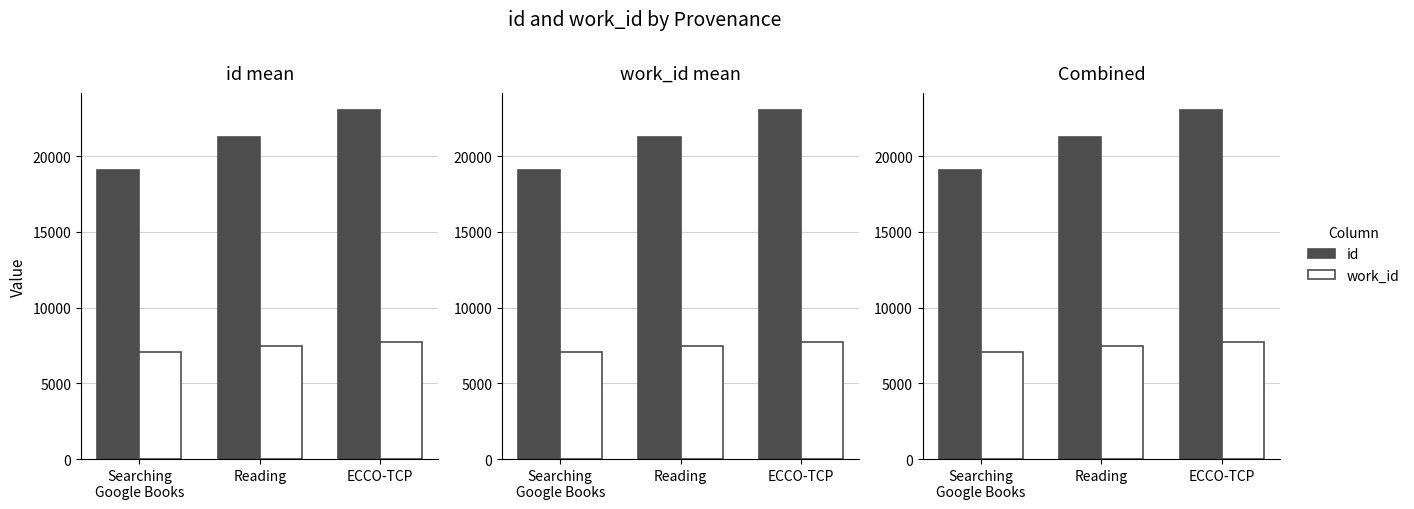

At which category does the chart reach its peak across all series?

ECCO-TCP